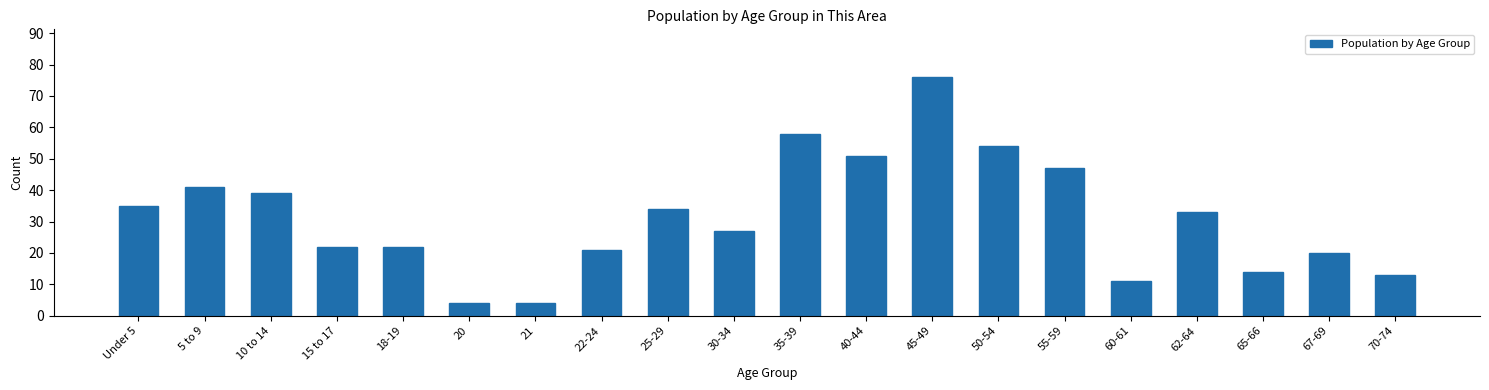

Reading right to left, what are all the values shown in this chart?

70-74=13	67-69=20	65-66=14	62-64=33	60-61=11	55-59=47	50-54=54	45-49=76	40-44=51	35-39=58	30-34=27	25-29=34	22-24=21	21=4	20=4	18-19=22	15 to 17=22	10 to 14=39	5 to 9=41	Under 5=35